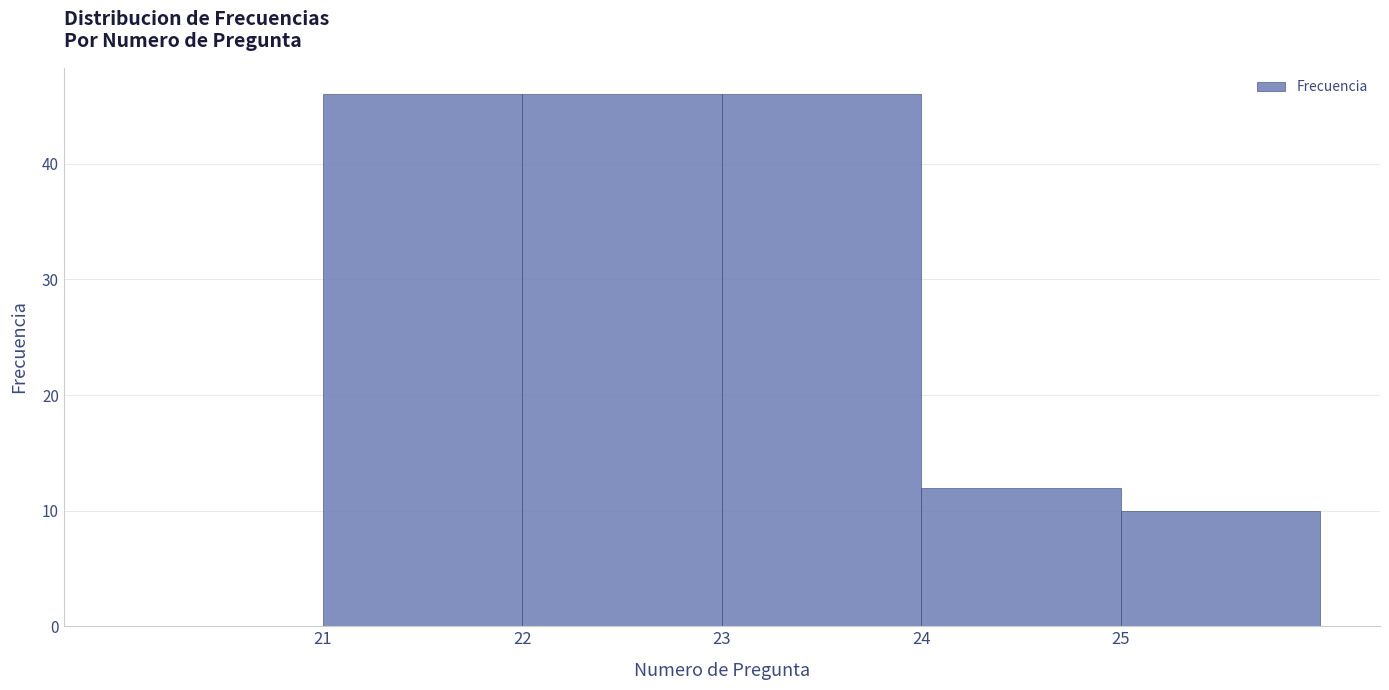

What is the height of the bar covering 24 to 25 on the x-axis? The values are not printed on the chart, so give them approximately, as read against the axis.

12